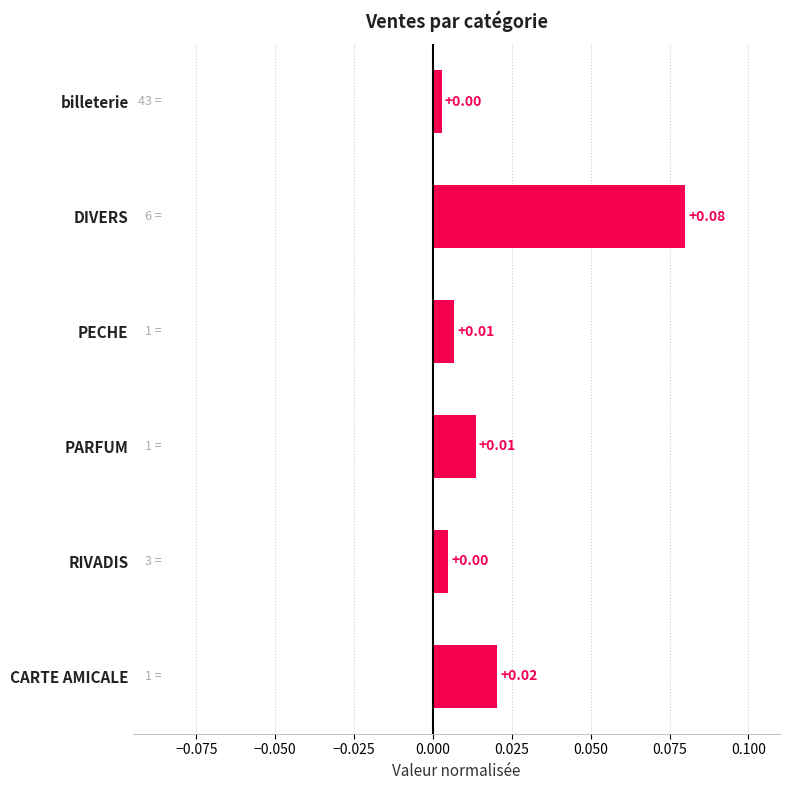

What is the label of the 5th bar from the top?

RIVADIS